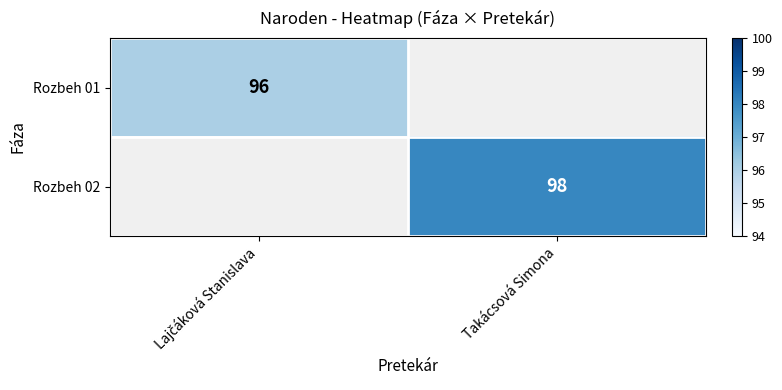

True or false: Rozbeh 02 has a value of 135 at Takácsová Simona.

False